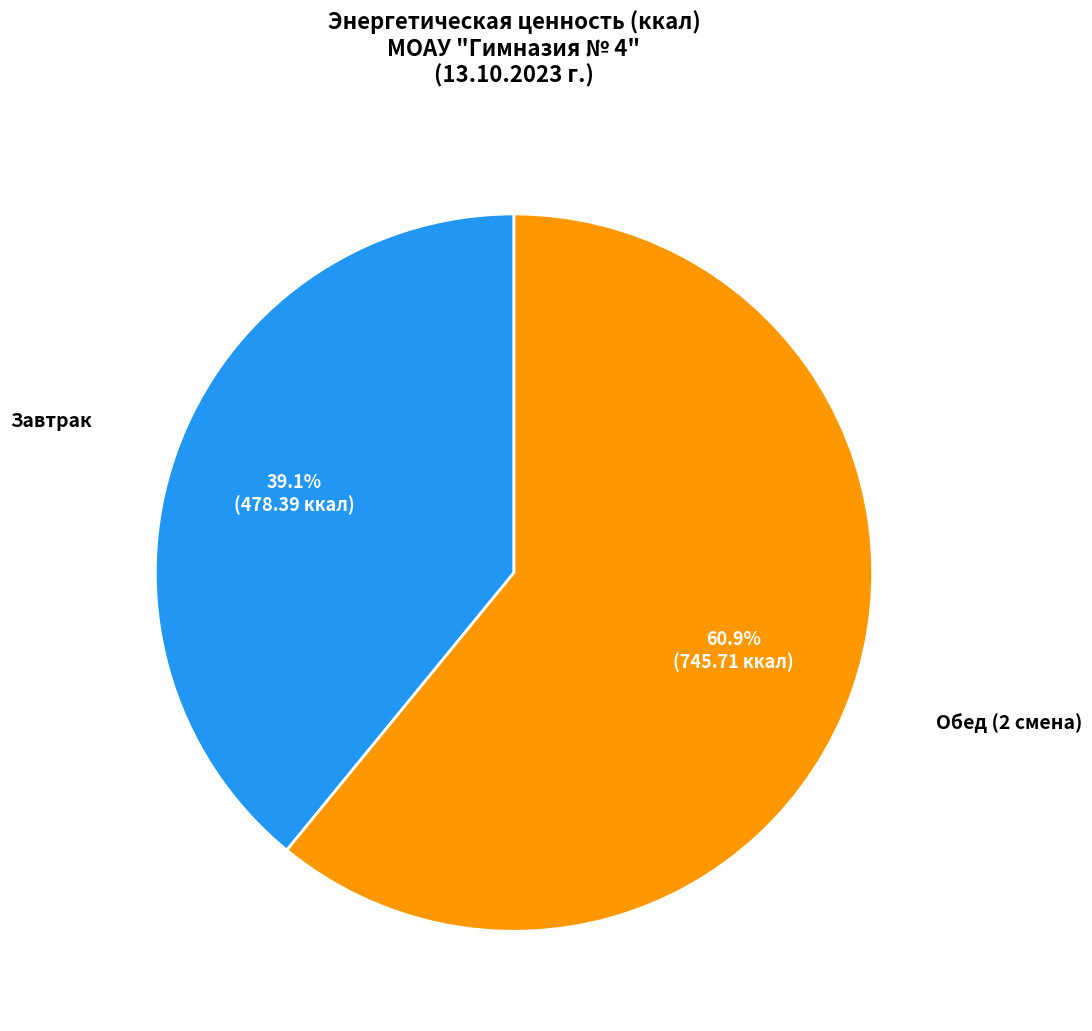

To the nearest percent, what is the difference between the largest and smallest slice percentages?

22%